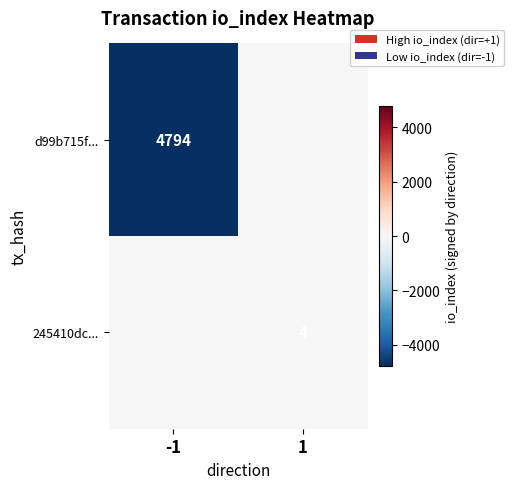

Is it true that 245410dc... equals 6 at 1?

False